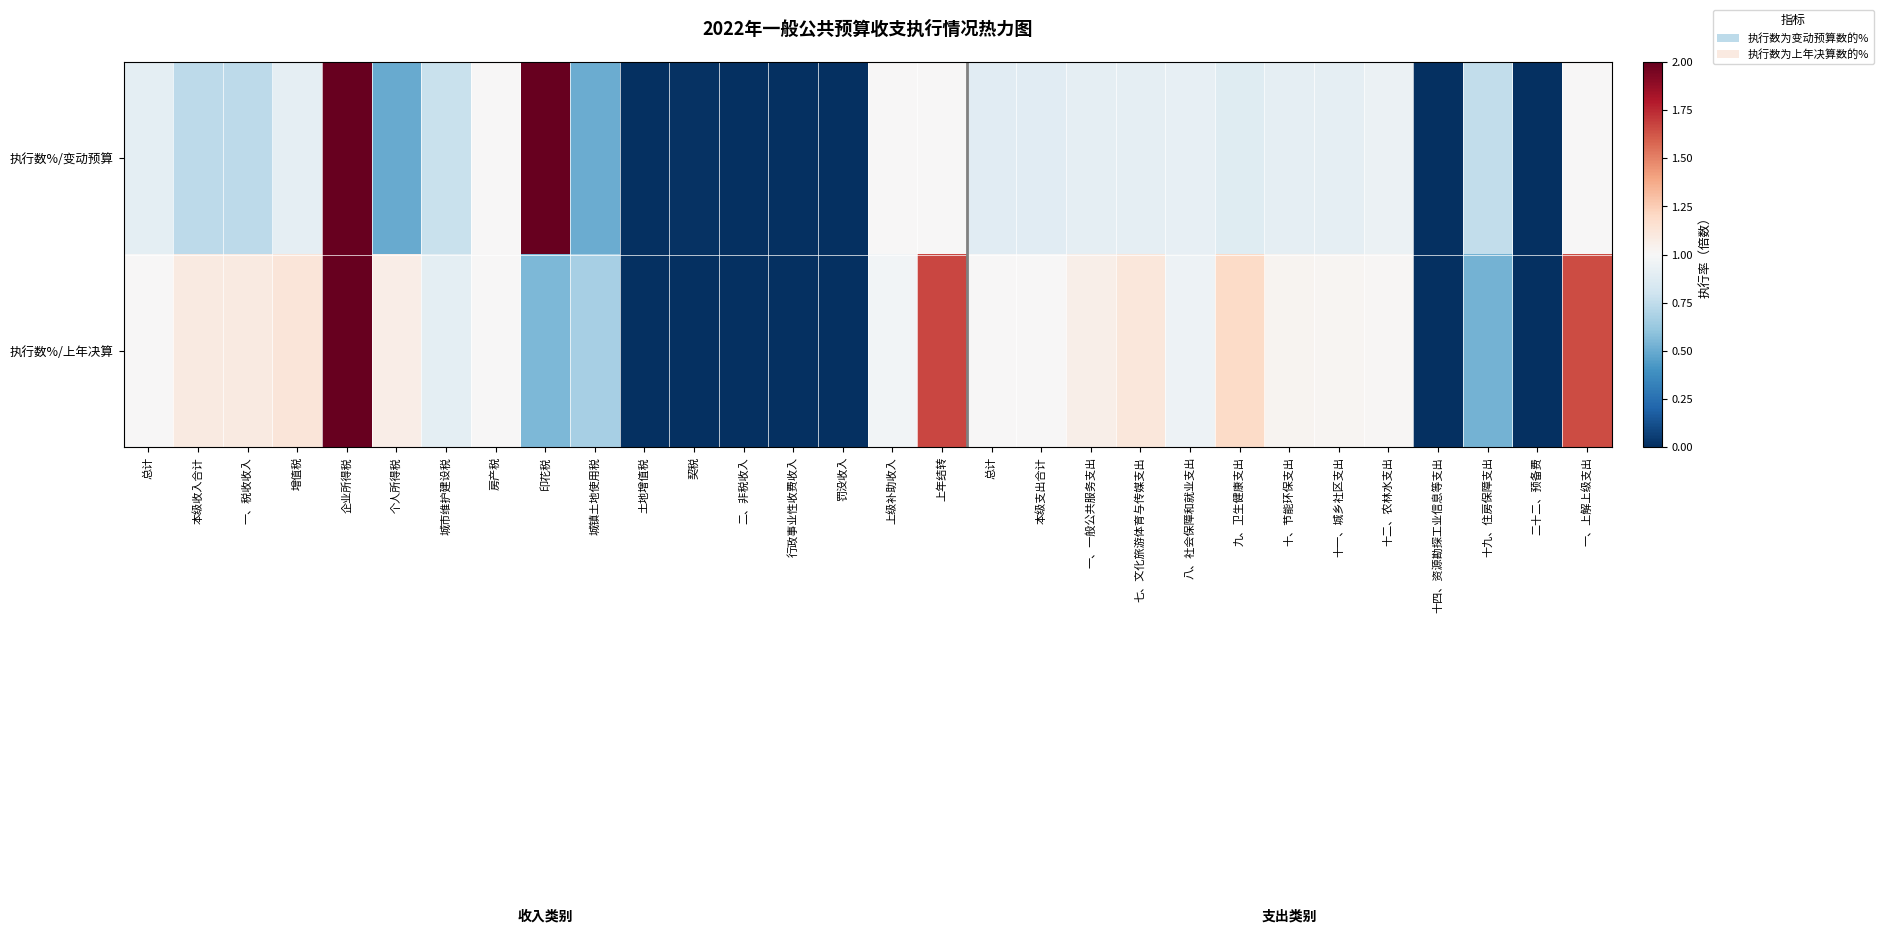

List the series in order of their overall mean, highest first.

执行数%/上年决算, 执行数%/变动预算